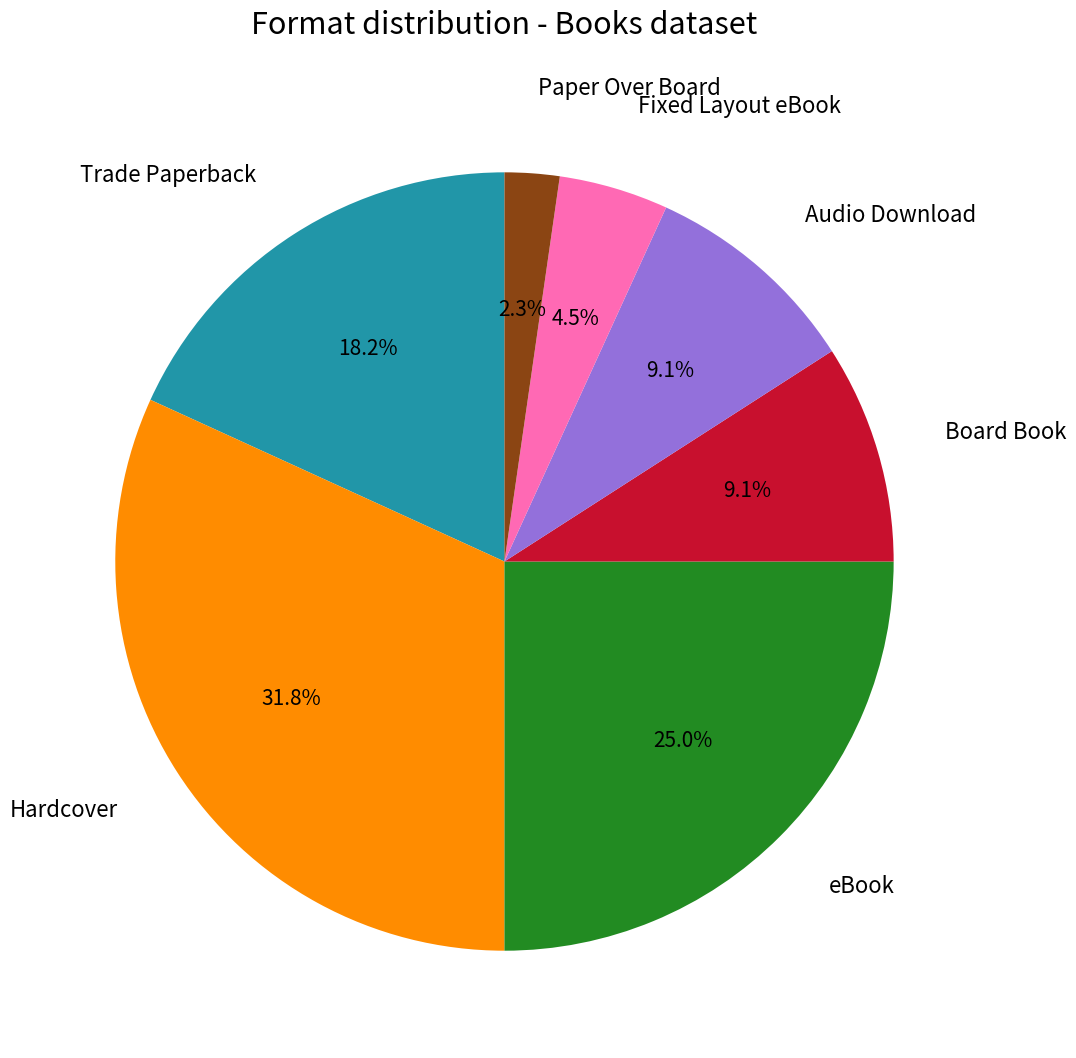

How many segments does this pie chart have?

7